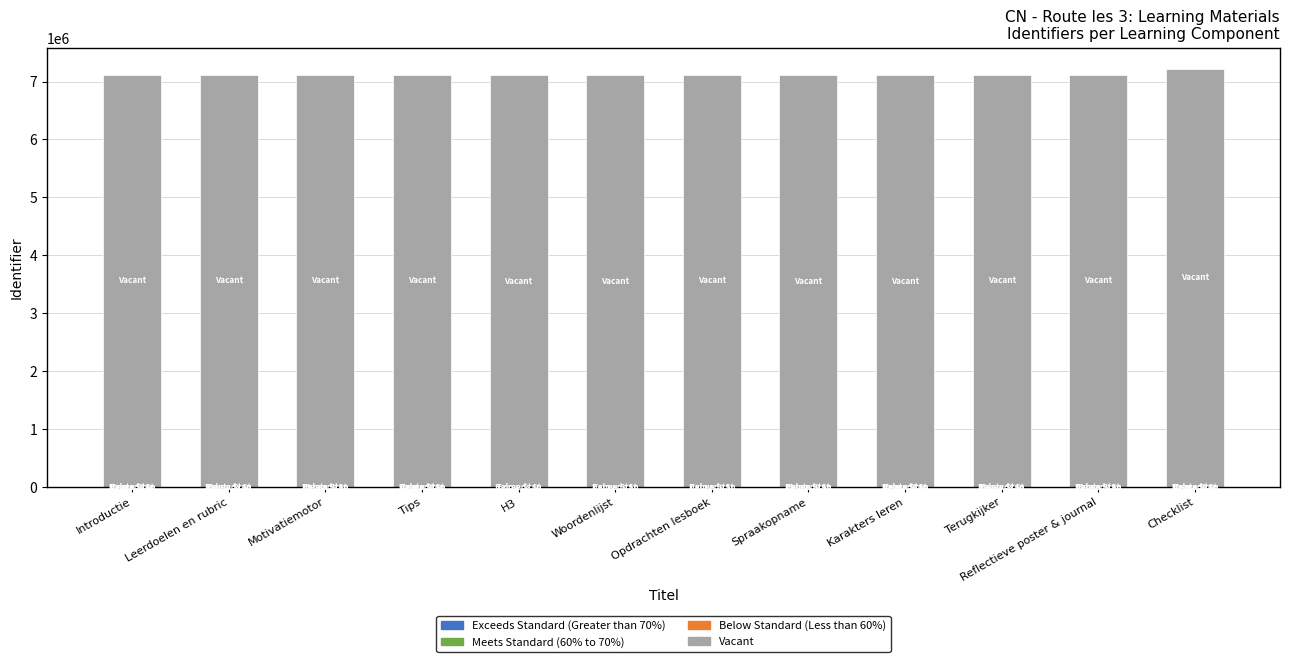

Count the number of data series in this chart.

4